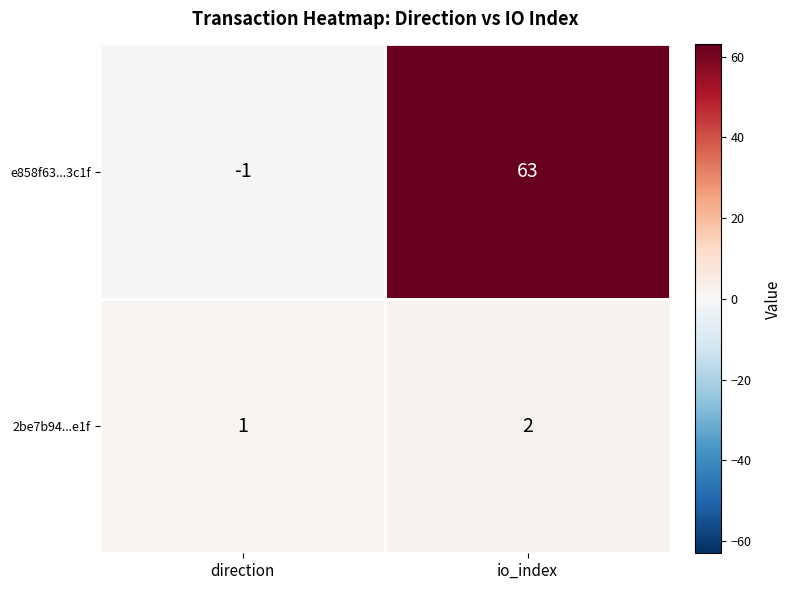

What is the difference between the e858f63...3c1f values at io_index and direction?

64